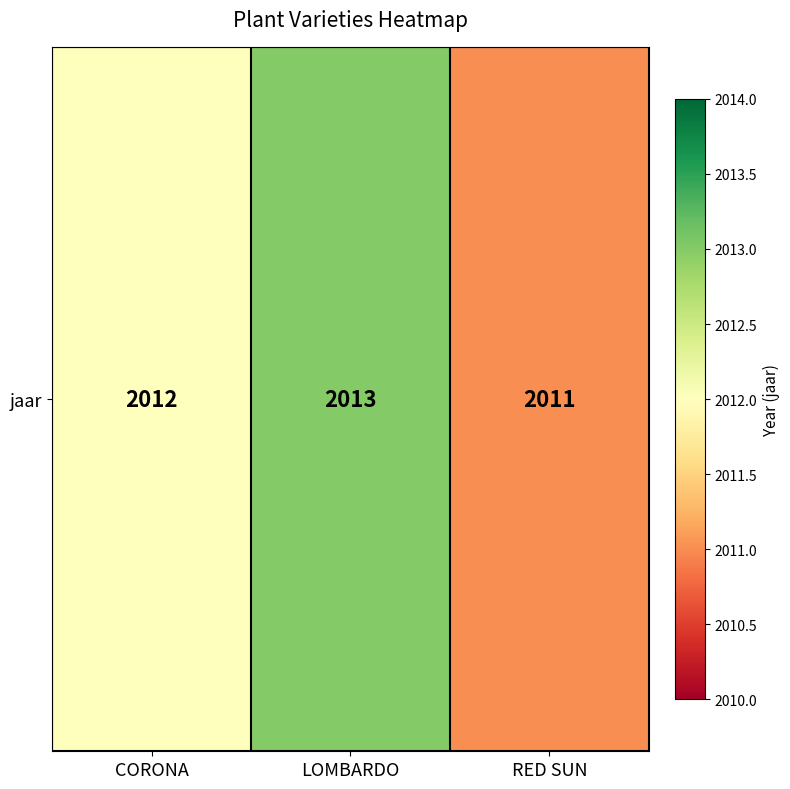

What is the change in value from CORONA to LOMBARDO?

+1